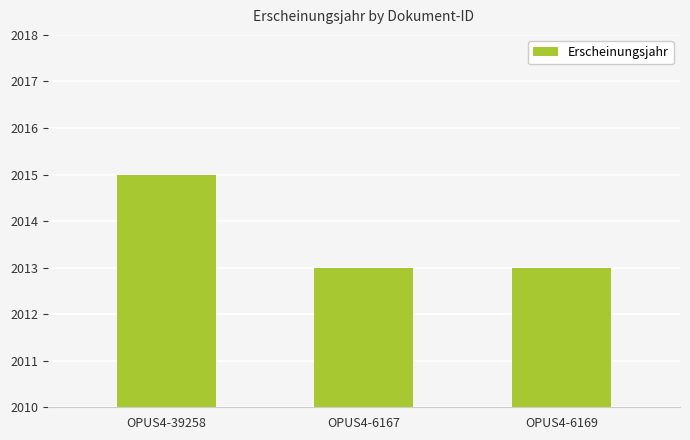

What is the smallest value displayed?

2013